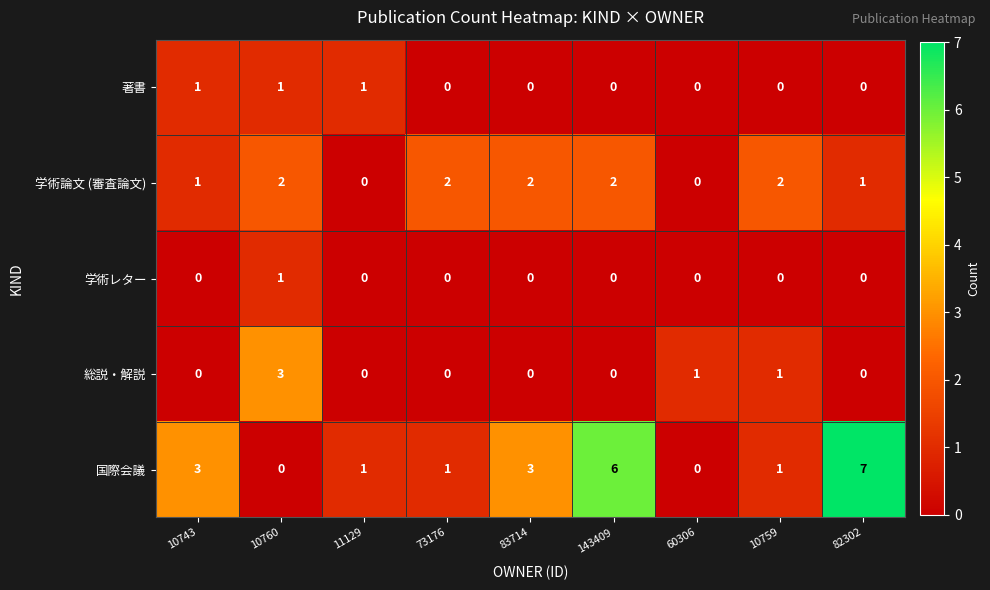

The 総説・解説 series shows 1 at 10743. True or false?

False